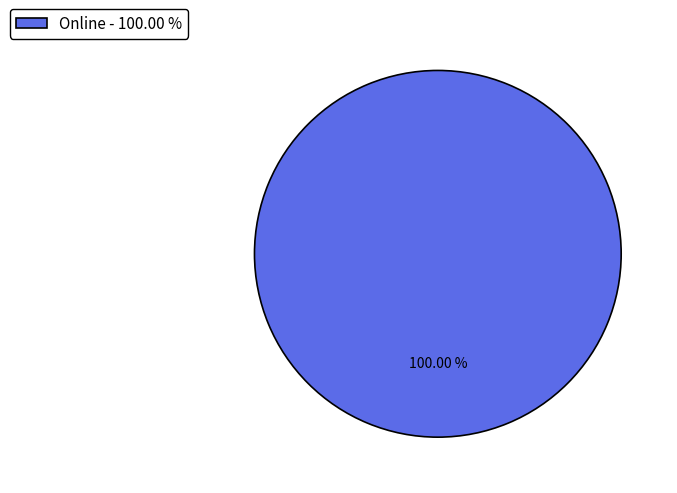

Rank the categories by value from highest to lowest.

Online - 100.00 %